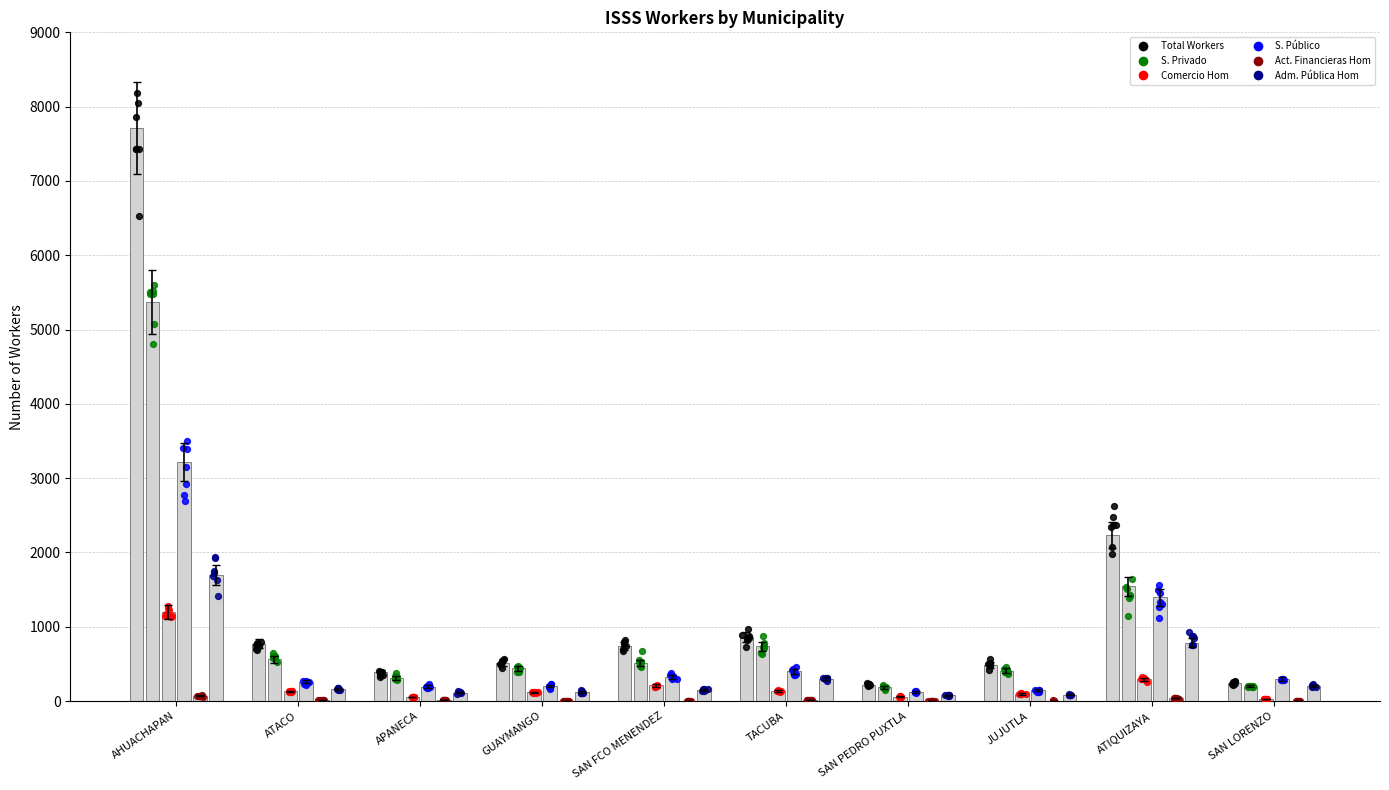

Which series contains the highest Y value?

Total Workers